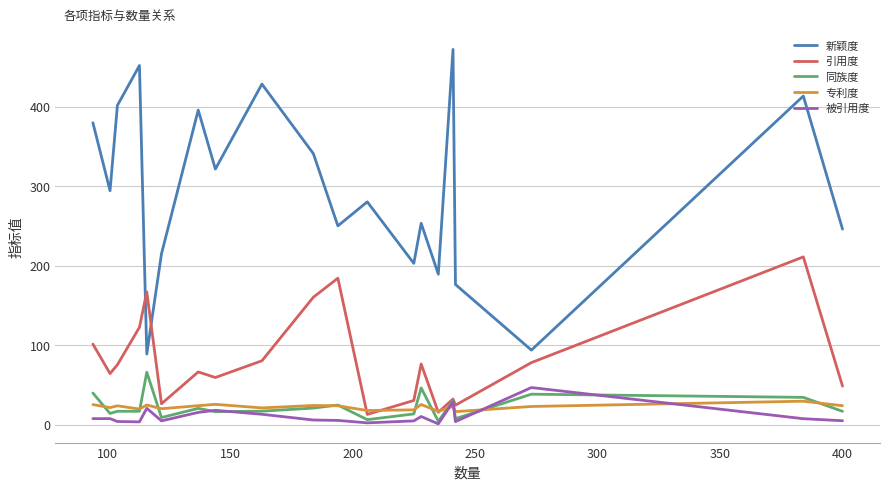

Which series has the largest total across all categories?

新颖度